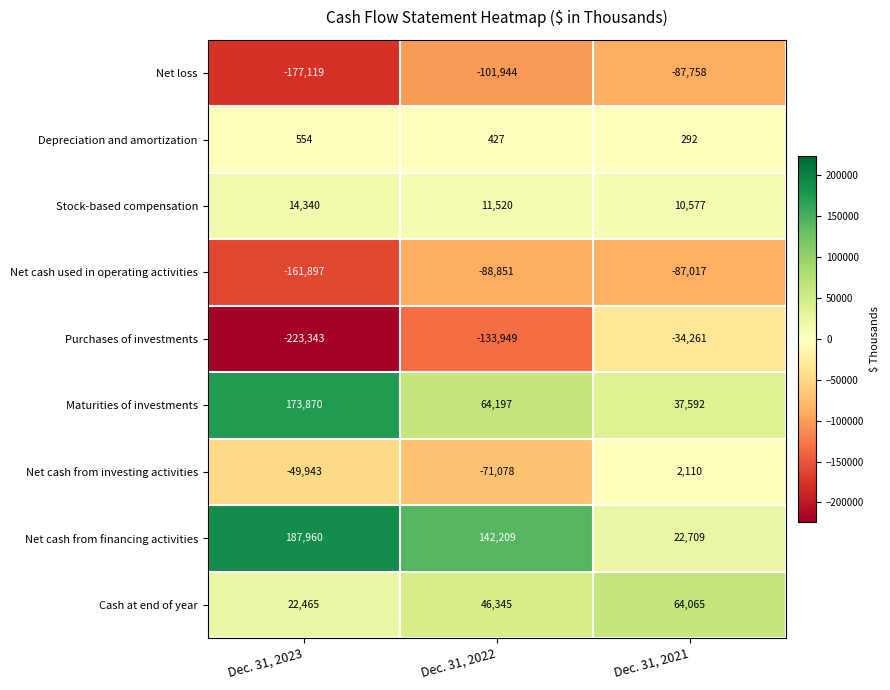

What is the difference between the Net cash used in operating activities values at Dec. 31, 2023 and Dec. 31, 2021?

74880